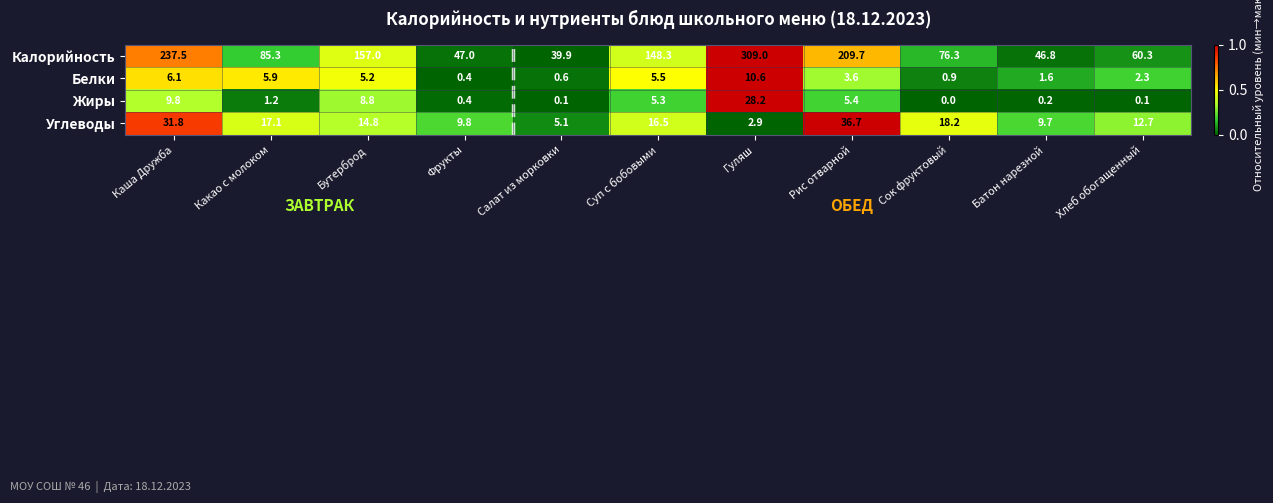

How many values in the Калорийность series are below 85?

5